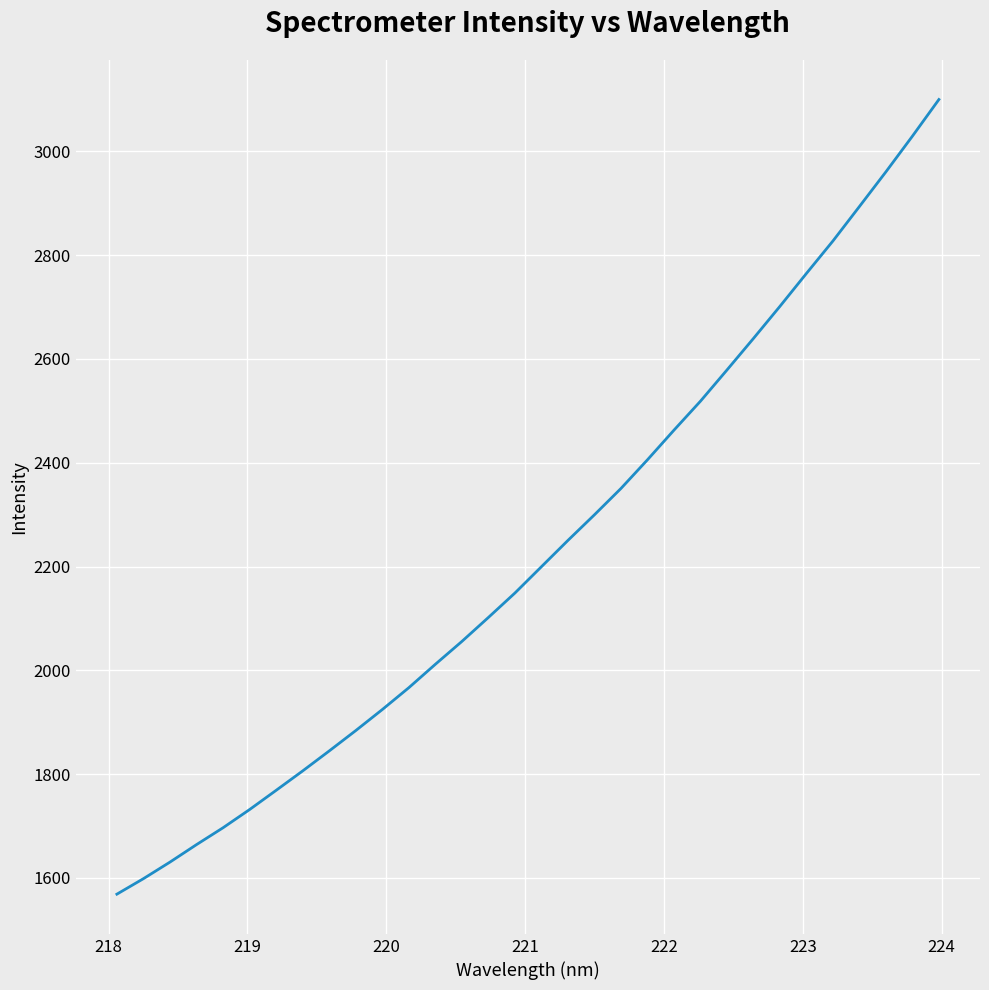

Does the chart have visible grid lines?

Yes